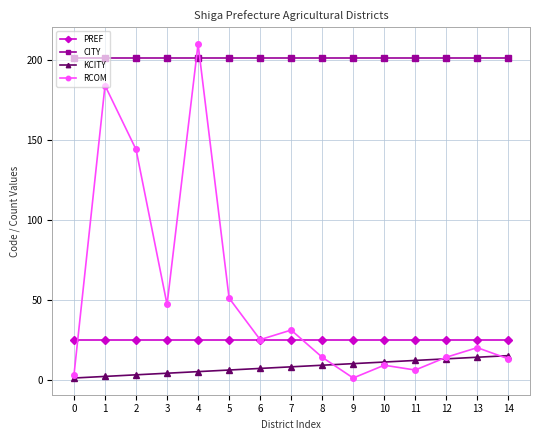

Is the value of PREF at 14 greater than the value of KCITY at 1?

Yes